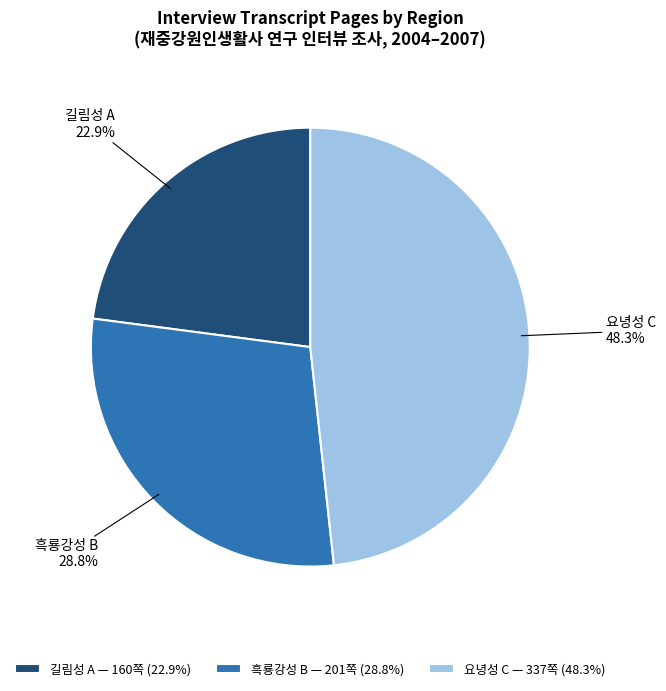

What percentage do 요녕성 C and 흑룡강성 B together represent?

77.1%